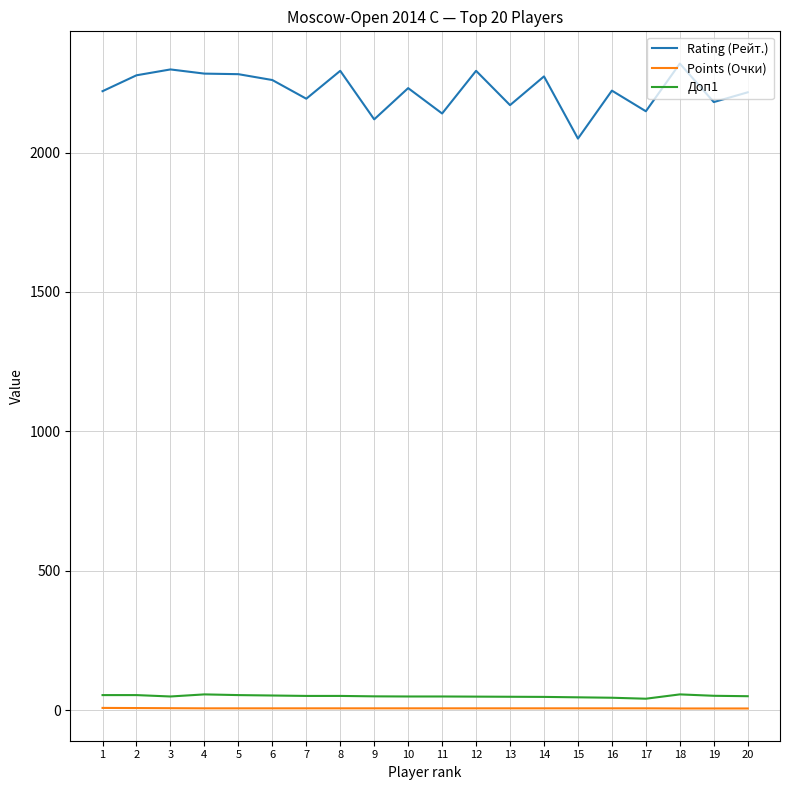

What is the difference between the maximum and minimum values in the Rating (Рейт.) series?

269.0